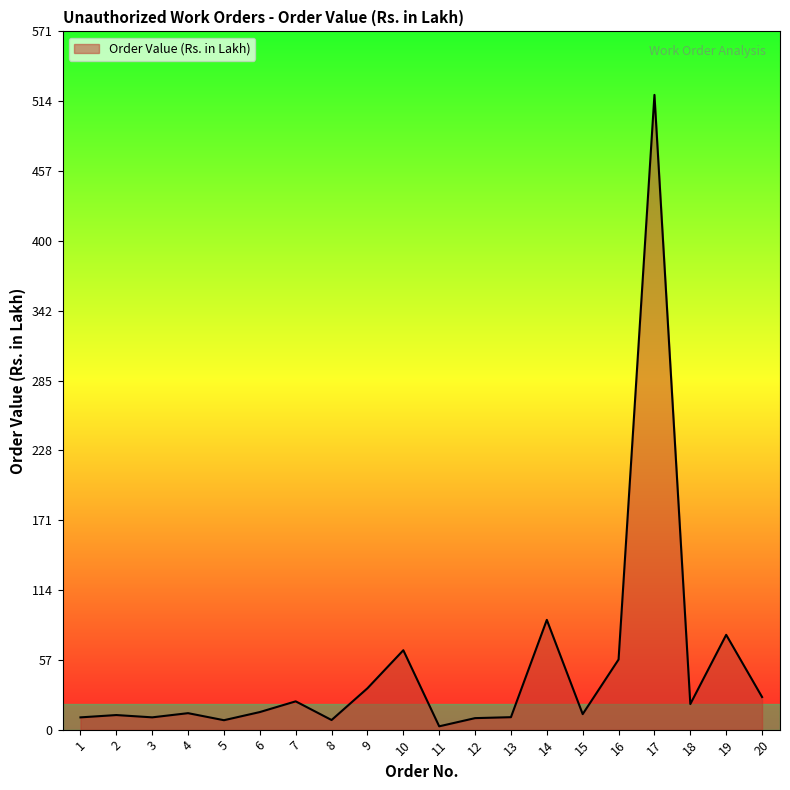

How many categories are shown in the chart?

20